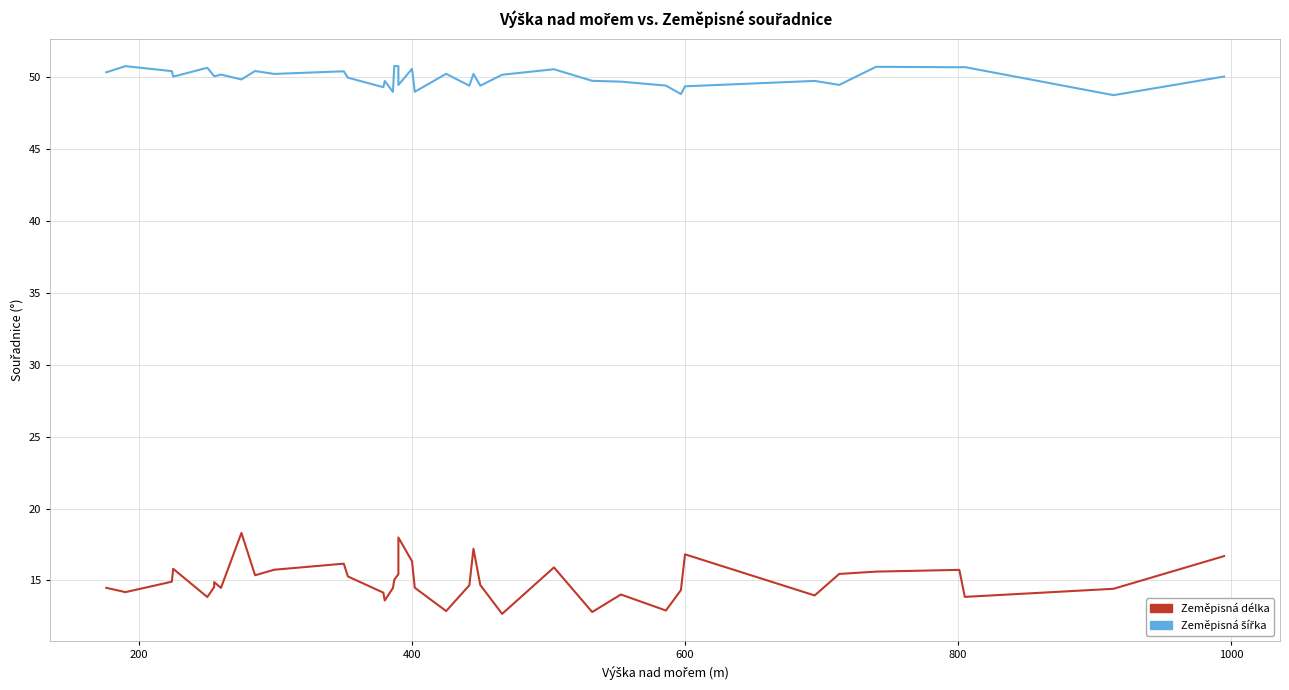

How many lines are shown in the chart?

2